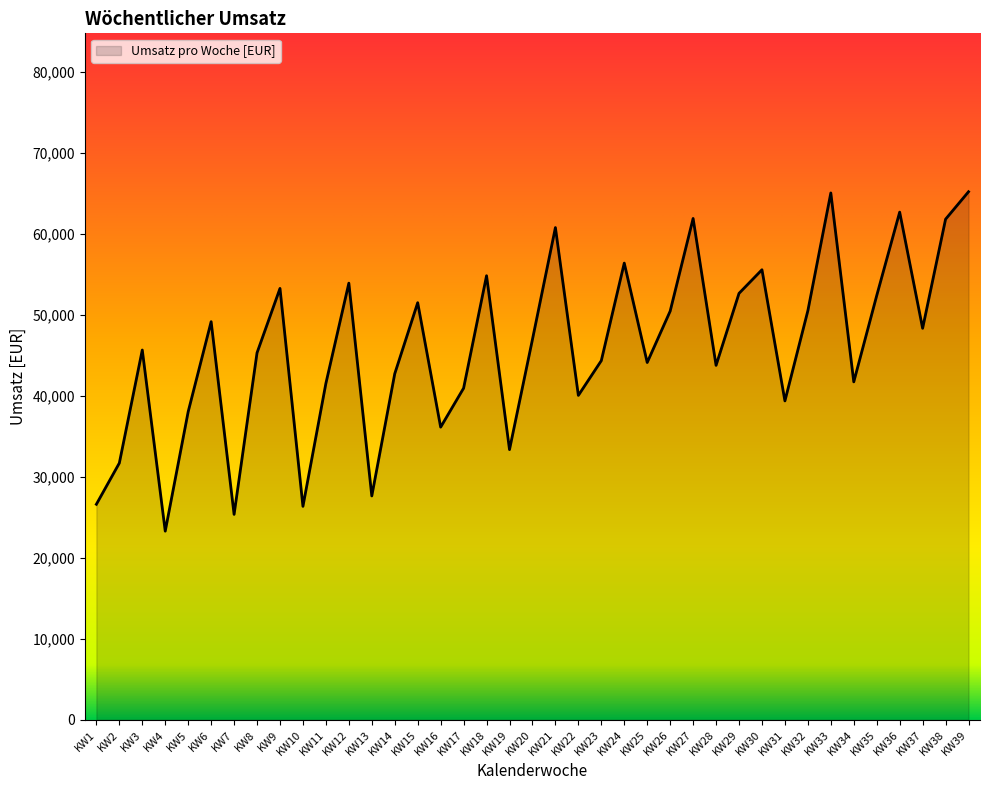

Is it true that the value at KW21 is 60814.8?

True